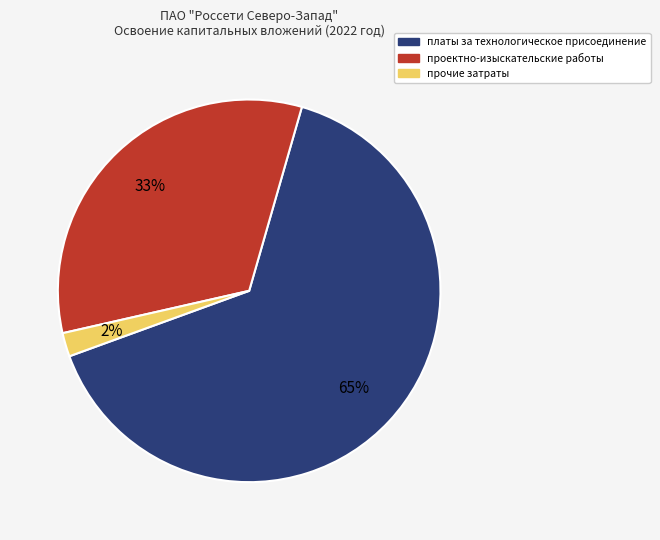

To the nearest percent, what is the difference between the largest and smallest slice percentages?

63%